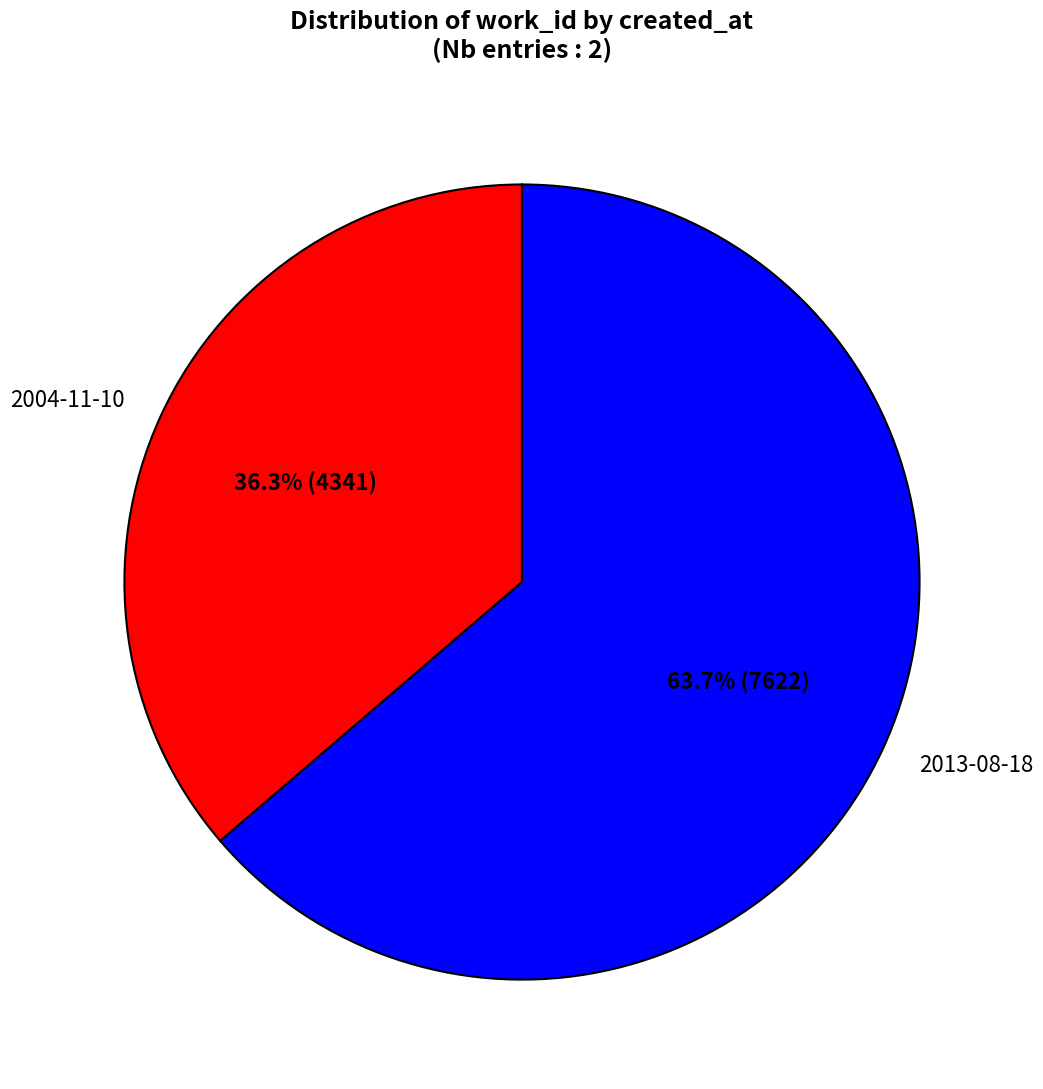

What percentage is the 2013-08-18 slice, to the nearest percent?

64%